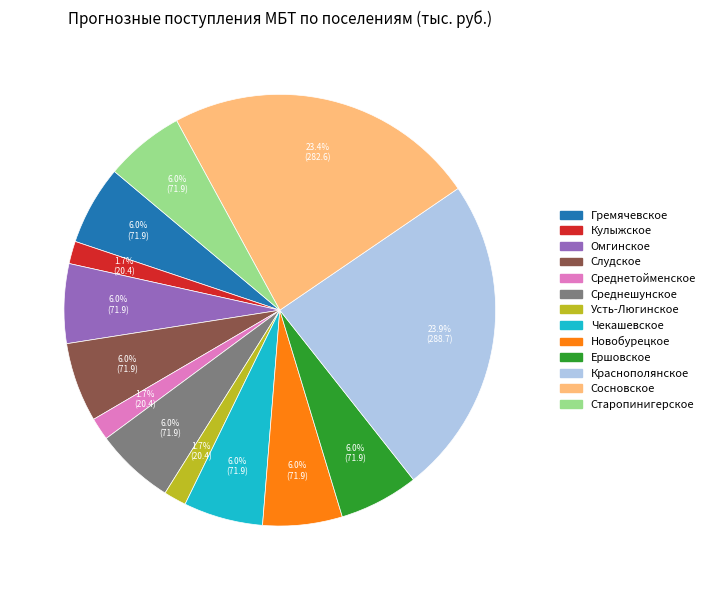

Is there a majority slice in this chart?

No